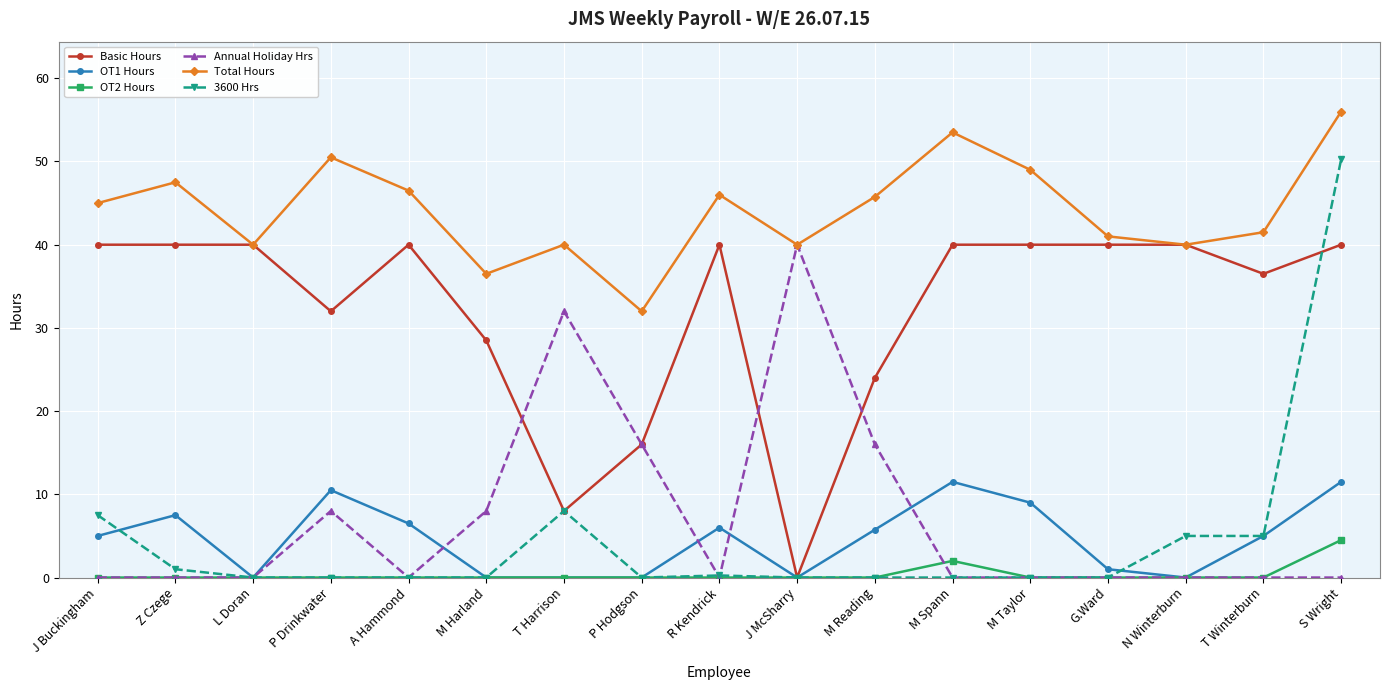

What is the greatest value displayed?

56.0